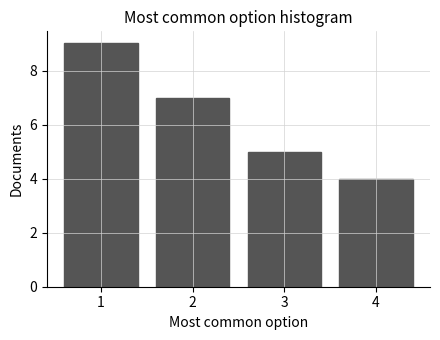

Reading left to right, transcribe this chart: for each bar, give the range it covers on the x-axis and its height. The values are not printed on the chart, so give them approximately, as read against the axis.

0.5 to 1.5: 9
1.5 to 2.5: 7
2.5 to 3.5: 5
3.5 to 4.5: 4